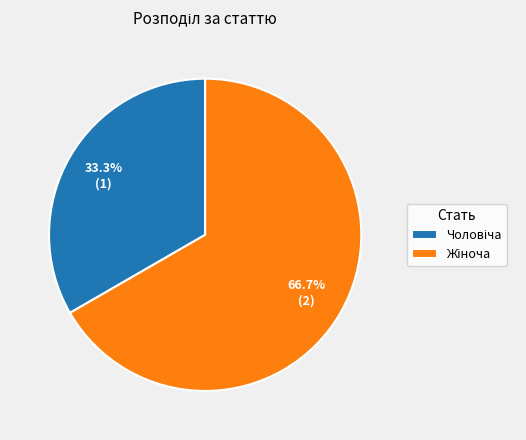

Is it true that Чоловіча is 33% of the pie?

True